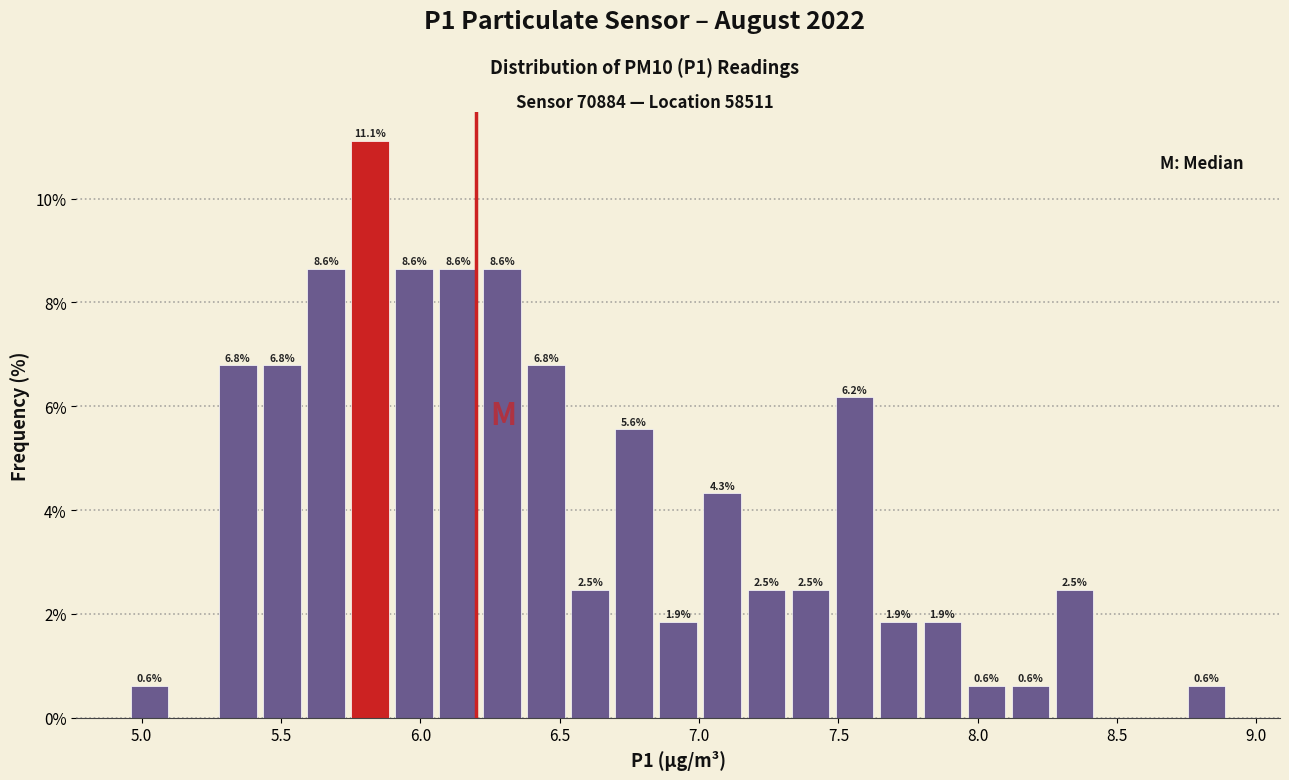

Around what value on the x-axis is the tallest bar? Give the approximate position of its centre, as read against the axis.

5.80